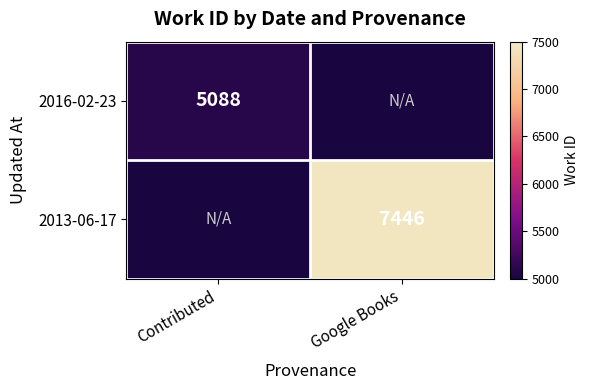

Is it true that 2013-06-17 equals 7446 at Google Books?

True